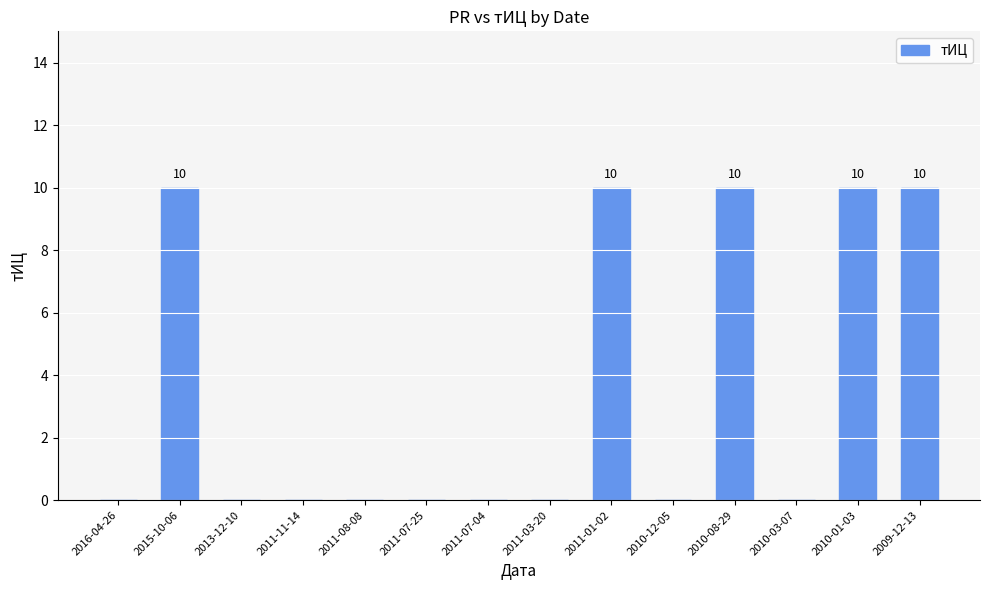

How many values are between 0 and 10?

14